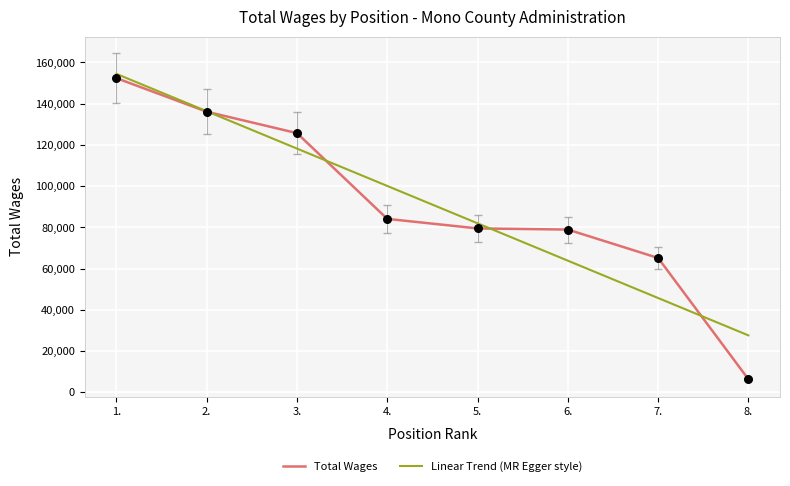

Between 4. and 7., which is larger?

4.